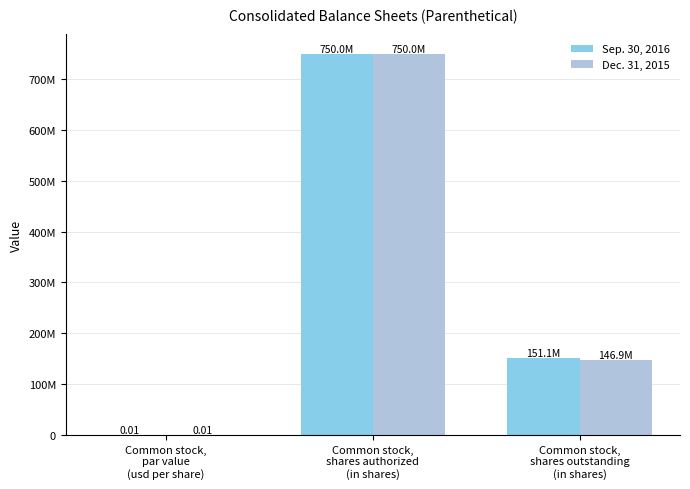

At how many categories does at least one series exceed 601722625?

1